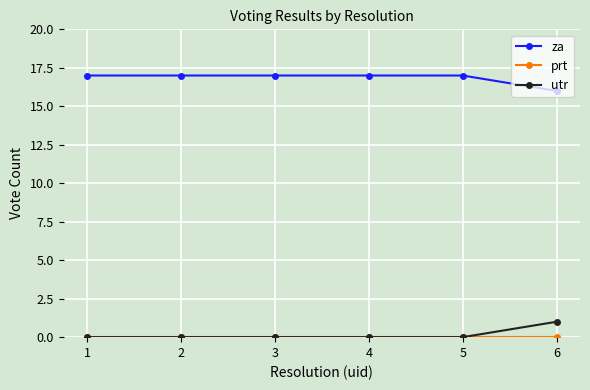

What is the highest value of the za series?

17